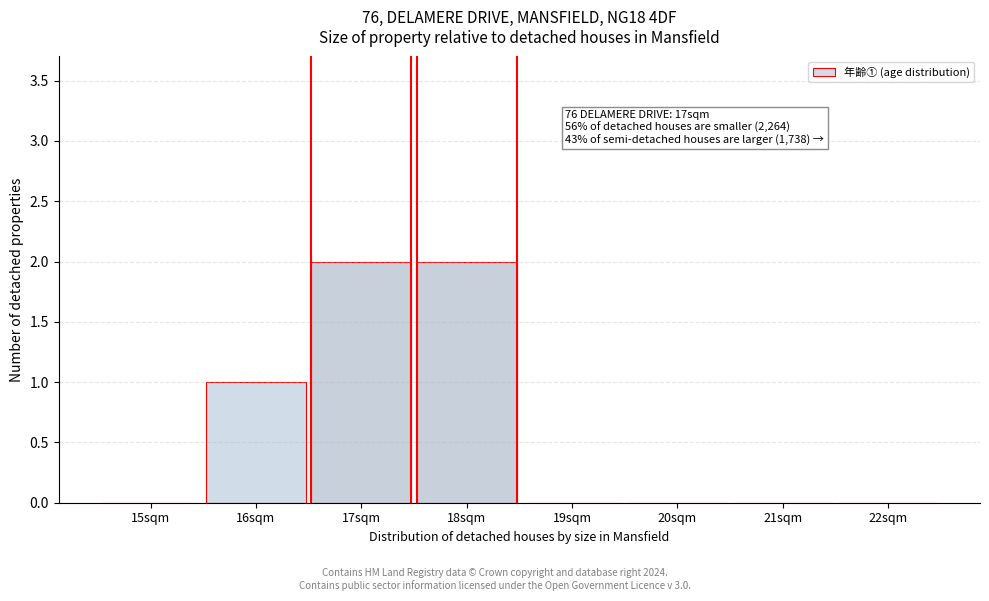

Reading left to right, transcribe all the data shown in this chart.

15sqm=0	16sqm=1	17sqm=2	18sqm=2	19sqm=0	20sqm=0	21sqm=0	22sqm=0